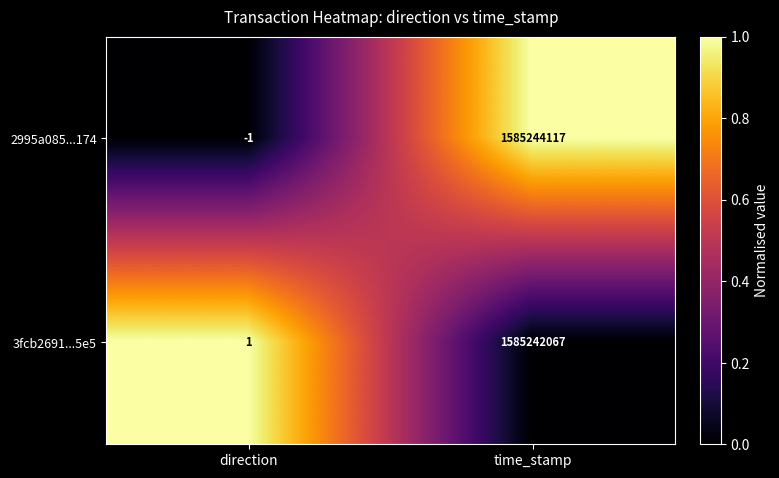

What is the maximum value shown in the chart?

1585244117